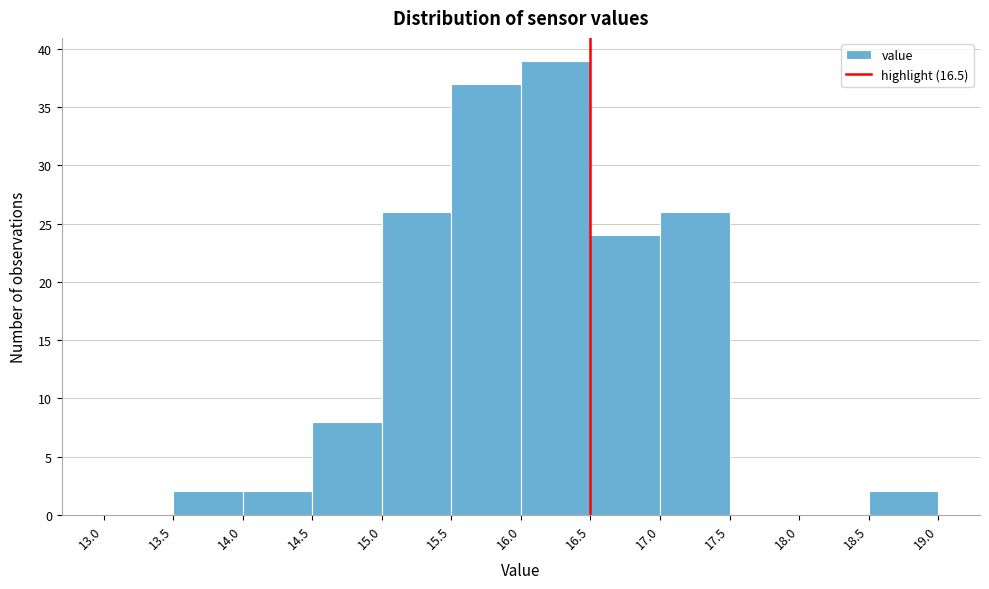

How tall is the bar that spans 18.5 to 19.0 on the x-axis? The values are not printed on the chart, so give them approximately, as read against the axis.

2